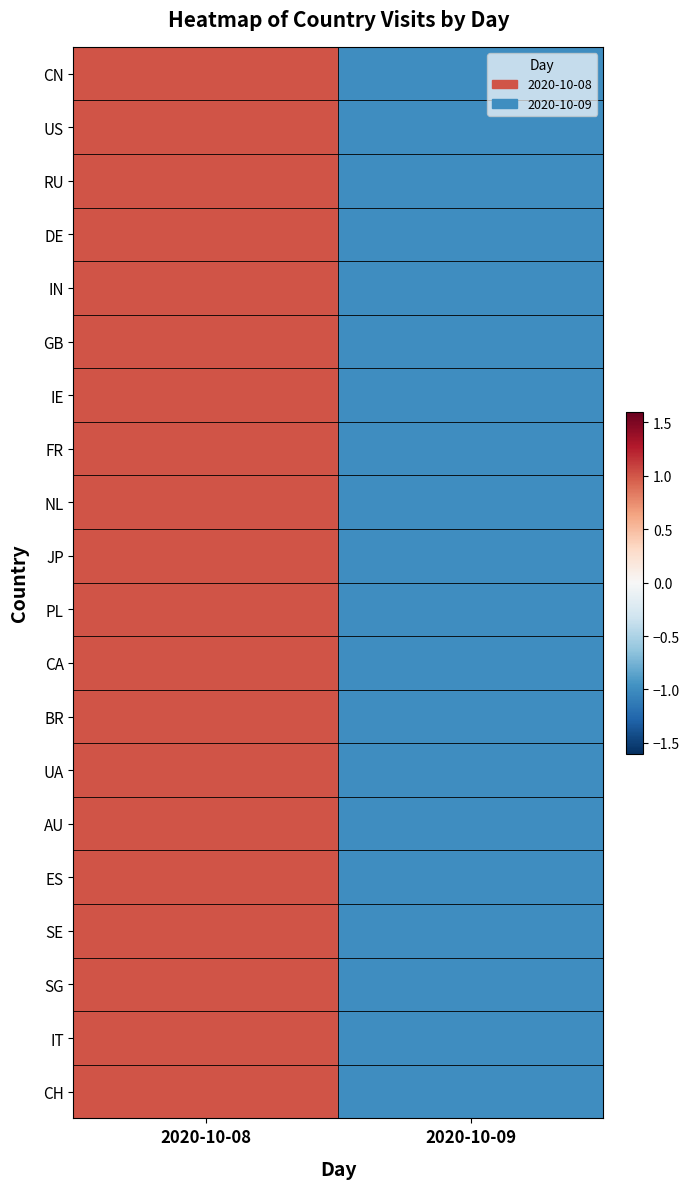

At how many categories does at least one series exceed 0?

1